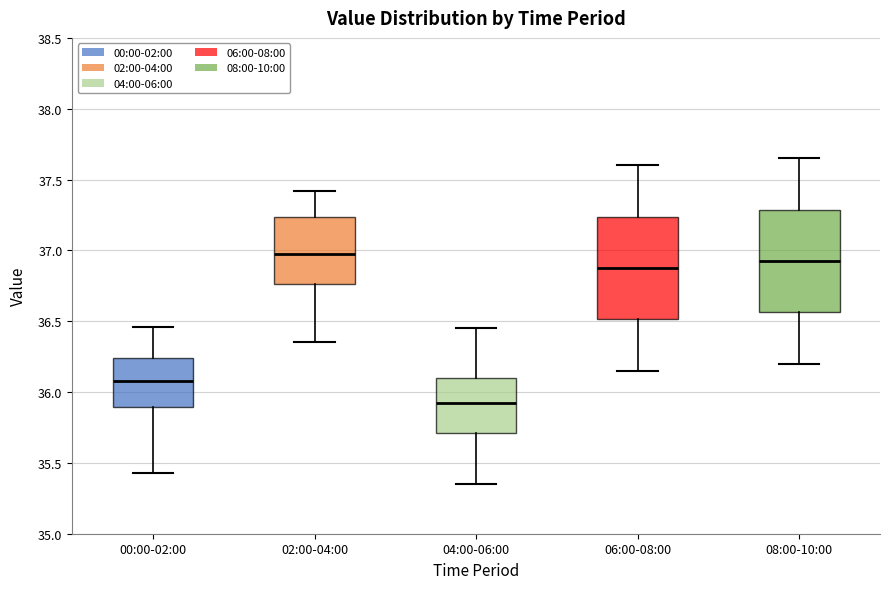

Reading left to right, transcribe this box plot: for each box, give where its median line is, the range the box spans, and where its two whiskers end, as read against the y-axis. The values are not printed on the chart, so give them approximately, as read against the axis.

00:00-02:00: median 36.10, box 35.90 to 36.25, whiskers 35.45 to 36.45
02:00-04:00: median 37.00, box 36.75 to 37.25, whiskers 36.35 to 37.40
04:00-06:00: median 35.95, box 35.70 to 36.10, whiskers 35.35 to 36.45
06:00-08:00: median 36.90, box 36.50 to 37.25, whiskers 36.15 to 37.60
08:00-10:00: median 36.95, box 36.55 to 37.30, whiskers 36.20 to 37.65